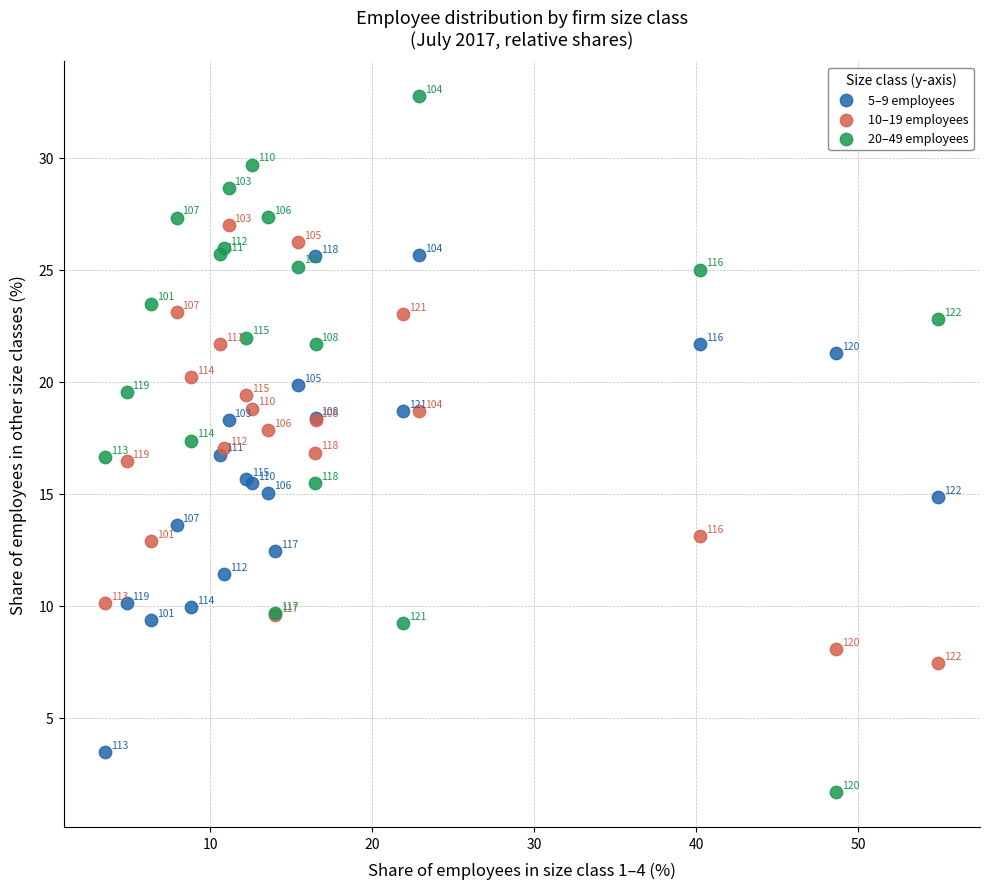

Which series has the widest spread of Y values?

20–49 employees